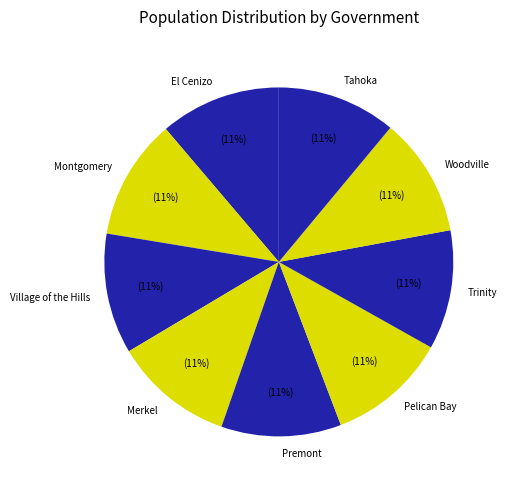

To the nearest percent, what percentage of the pie is Montgomery?

11%